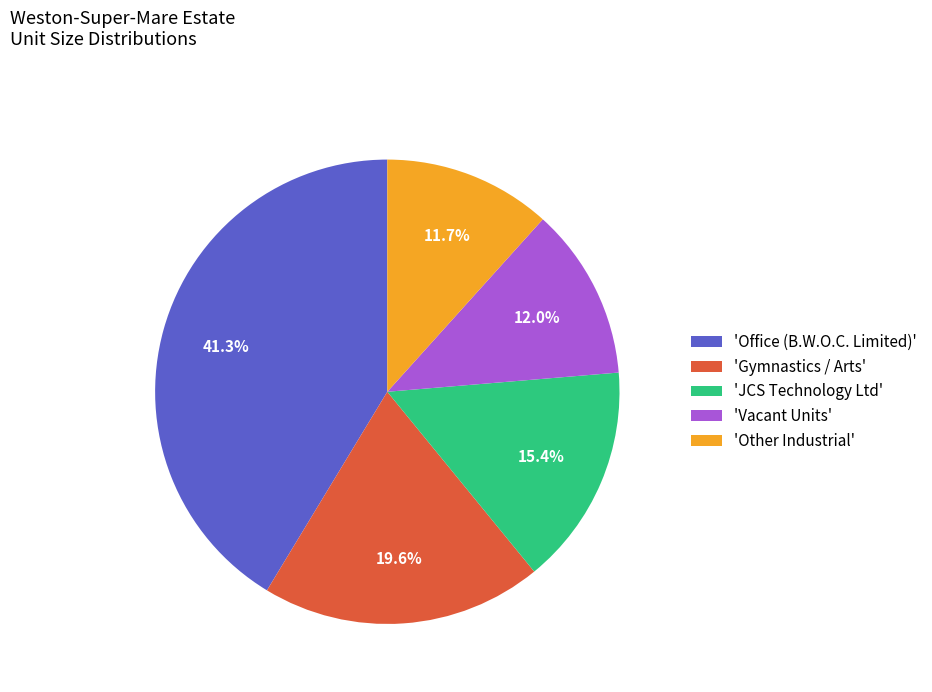

What percentage is NOT represented by 'Other Industrial'?

88.3%